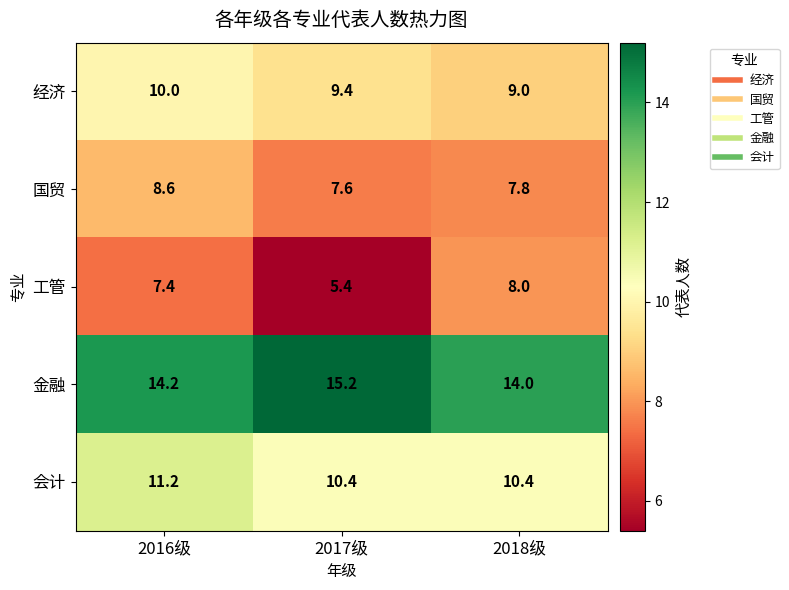

Reading left to right, extract all data points from this chart.

经济: 2016级=10.0	2017级=9.4	2018级=9.0
国贸: 2016级=8.6	2017级=7.6	2018级=7.8
工管: 2016级=7.4	2017级=5.4	2018级=8.0
金融: 2016级=14.2	2017级=15.2	2018级=14.0
会计: 2016级=11.2	2017级=10.4	2018级=10.4